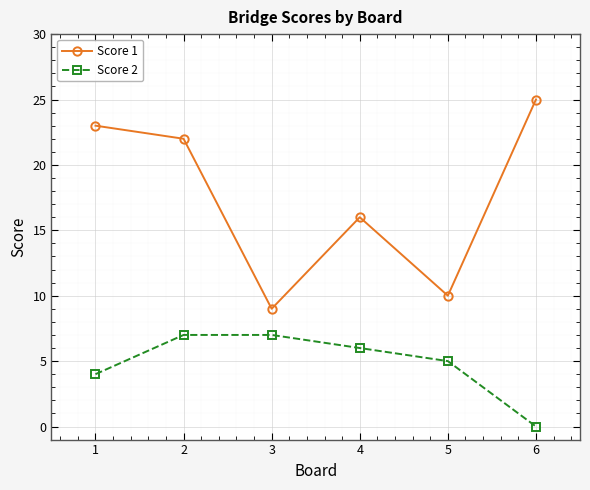

The value of Score 1 at 2 is 22. True or false?

True